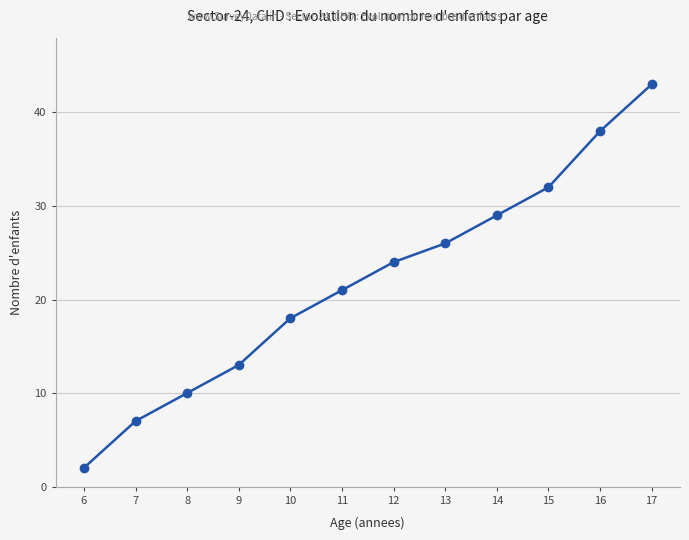

Rank the categories by value from highest to lowest.

17, 16, 15, 14, 13, 12, 11, 10, 9, 8, 7, 6